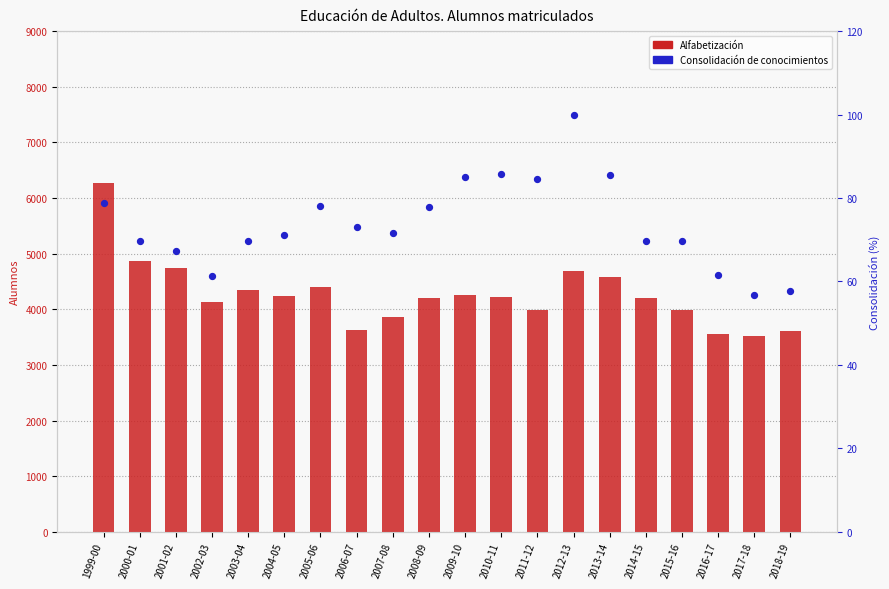

What is the total value across all series at 2003-04?

4410.7